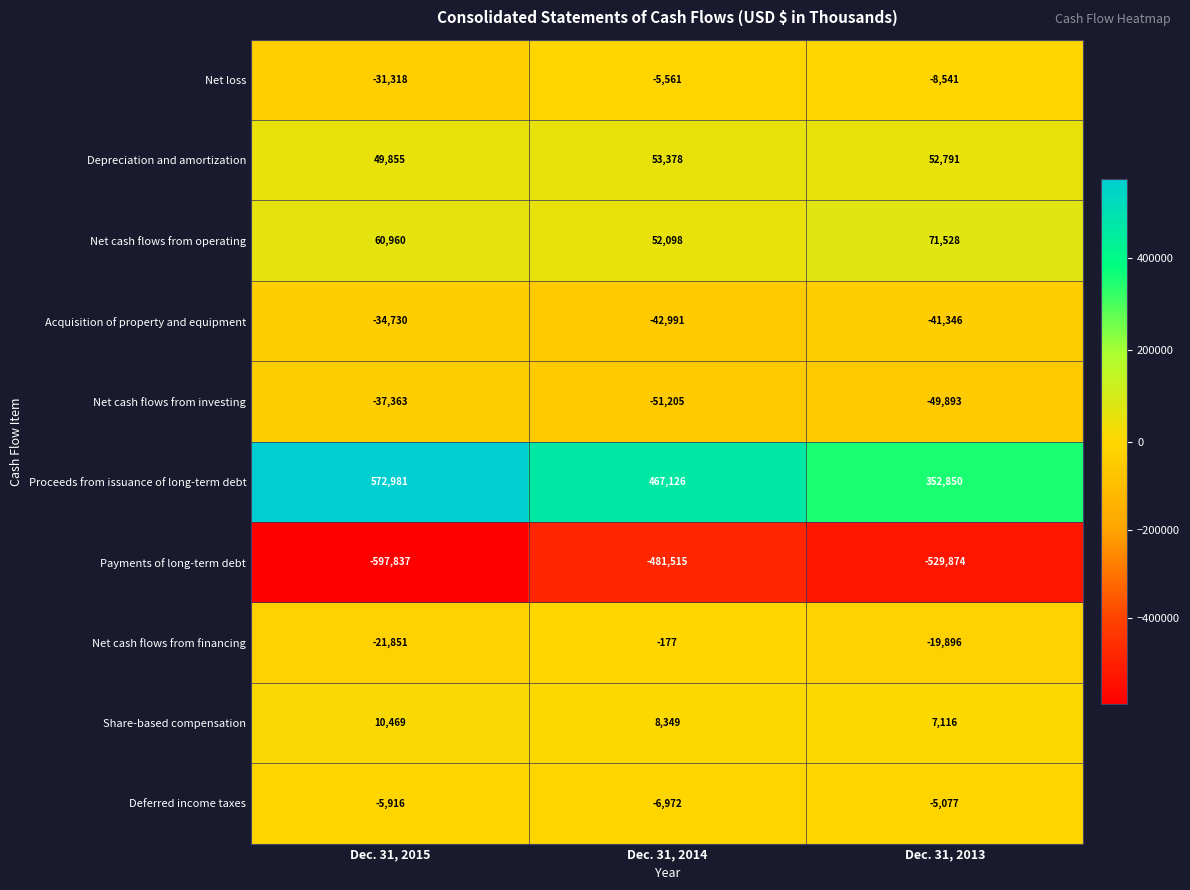

What is the minimum value shown in the chart?

-597837